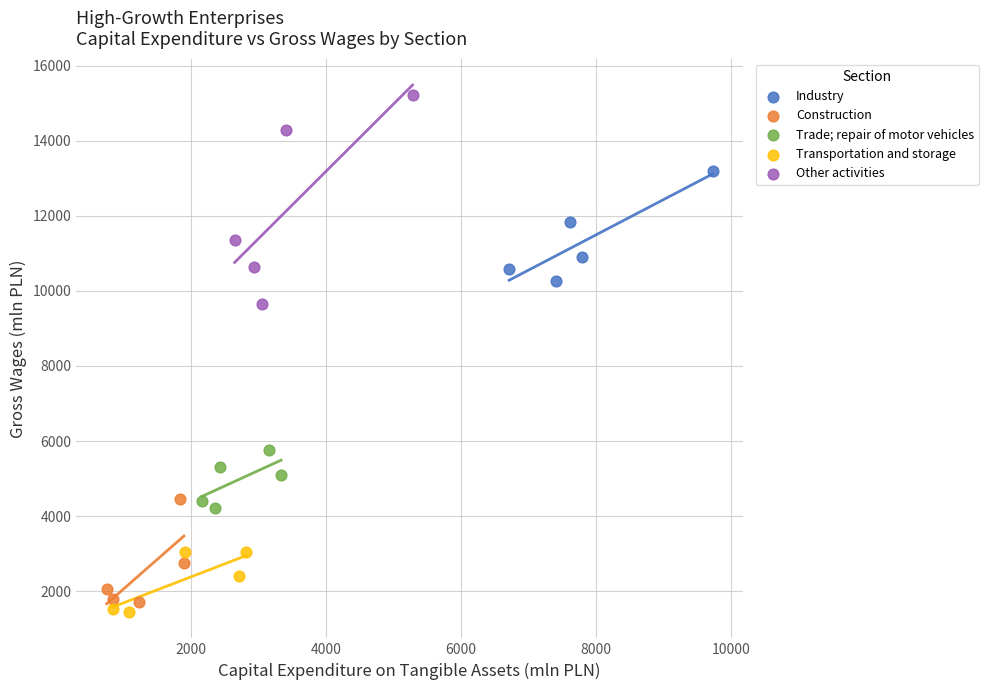

Which series has the widest spread of Y values?

Other activities